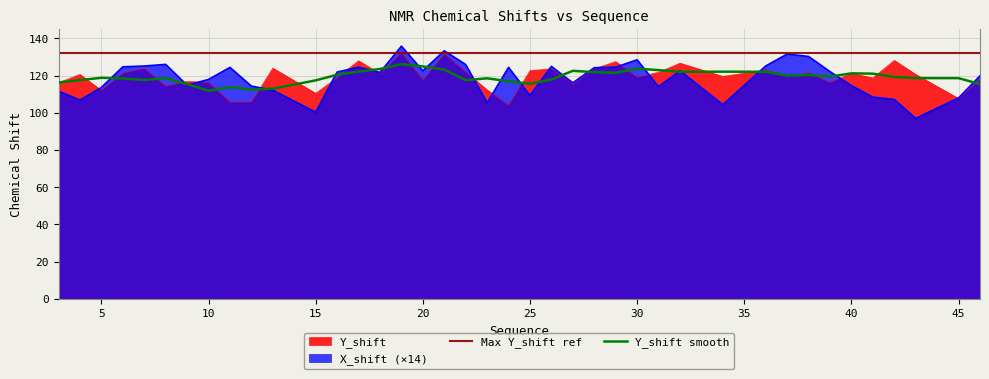

Does the chart display data point markers on the line(s)?

No